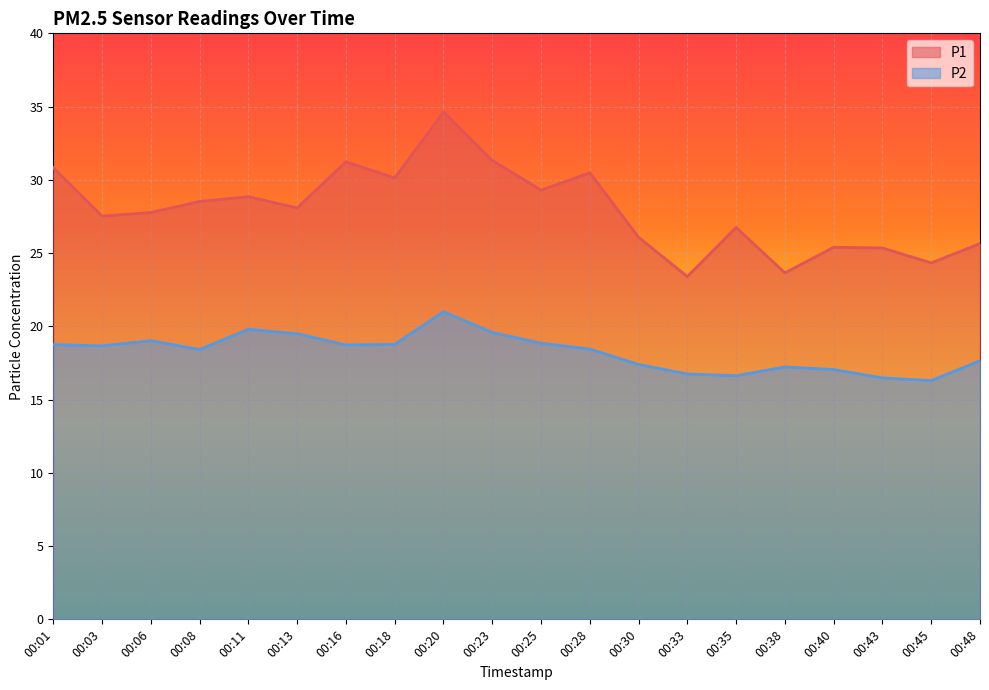

What is the difference between the P1 values at 00:35 and 00:48?

1.1